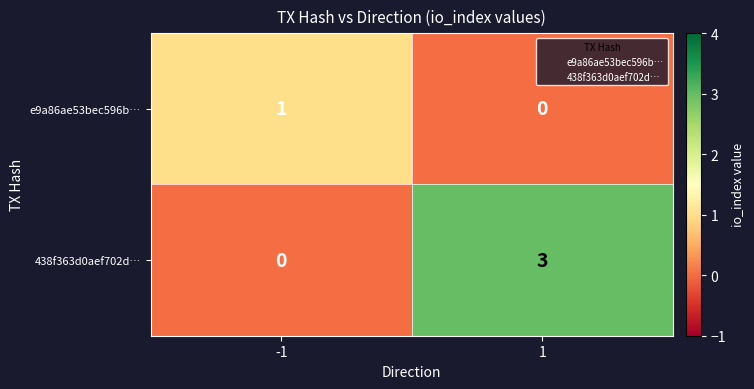

Between -1 and 1, which series saw the biggest shift?

438f363d0aef702d…